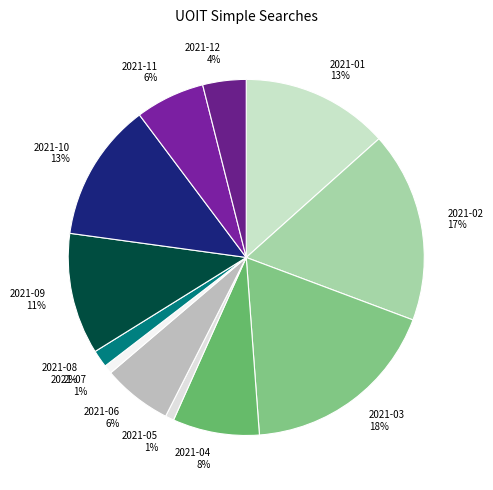

What is the largest slice in the pie chart?

2021-03